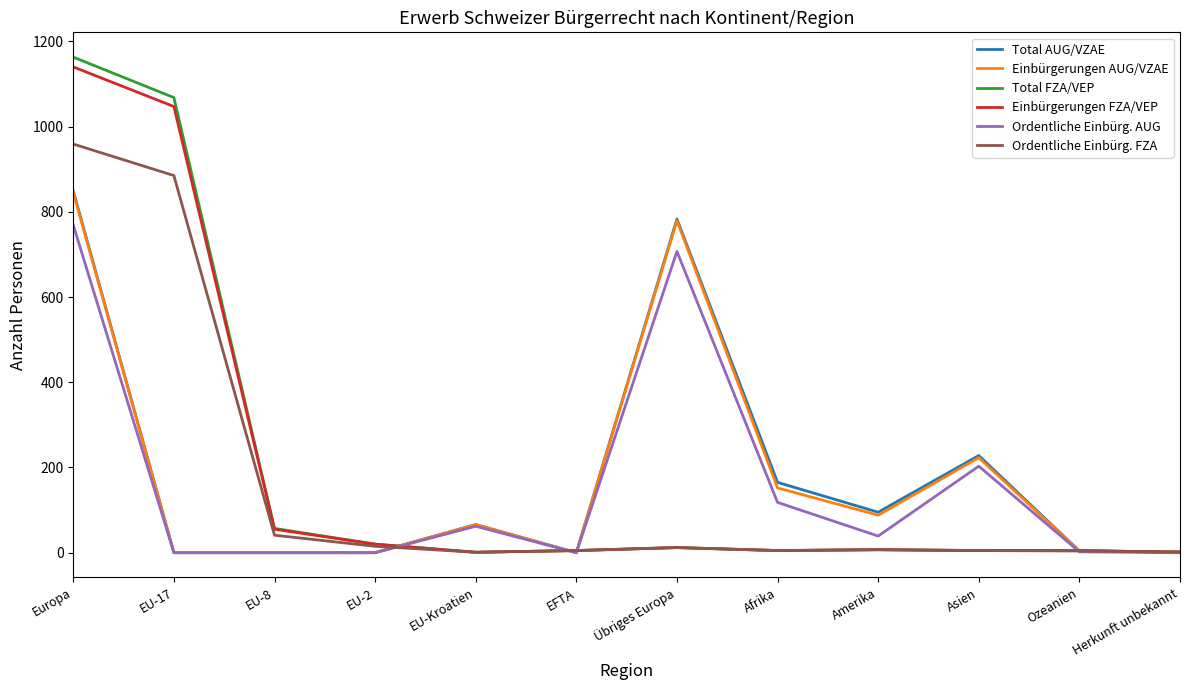

Is the value of Ordentliche Einbürg. FZA at Übriges Europa greater than the value of Einbürgerungen AUG/VZAE at Übriges Europa?

No